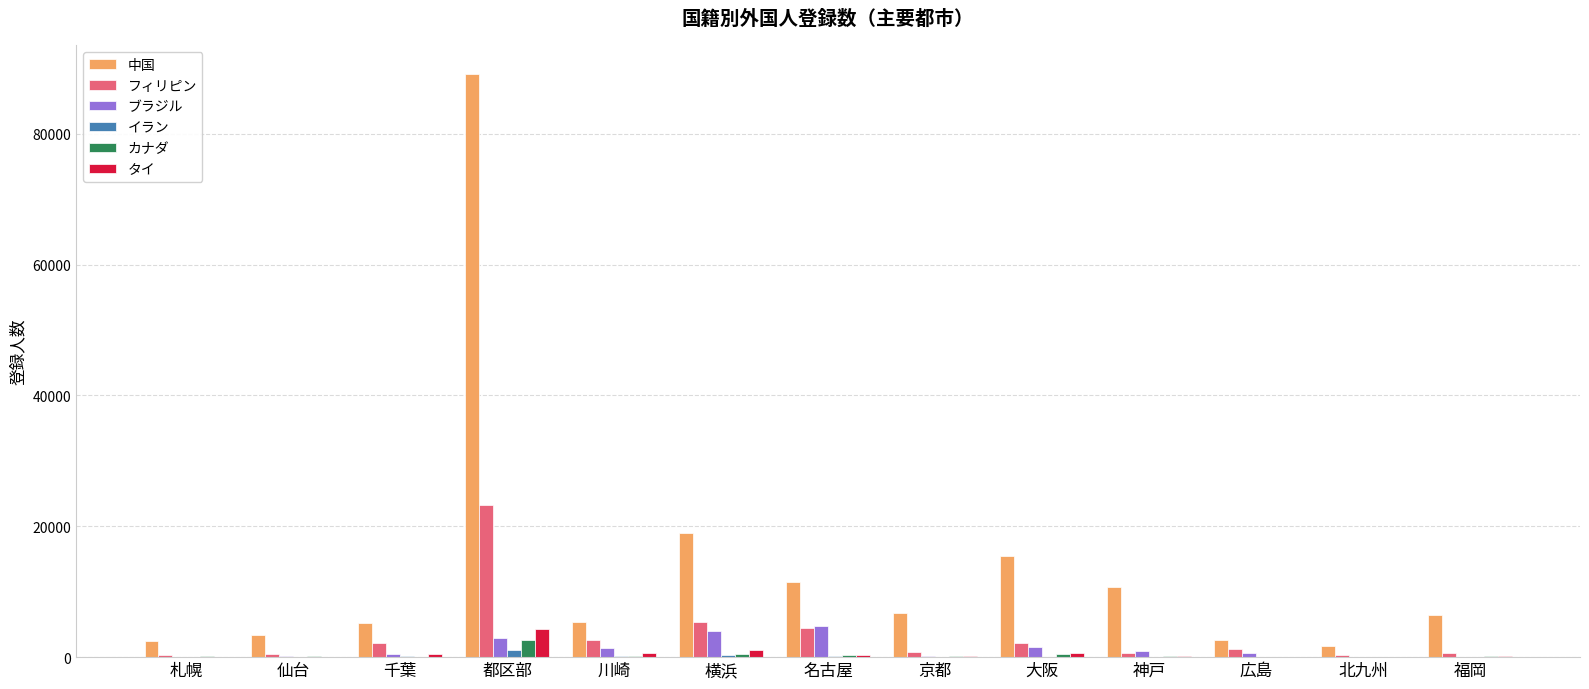

What are all the series names shown in the legend?

中国, フィリピン, ブラジル, イラン, カナダ, タイ